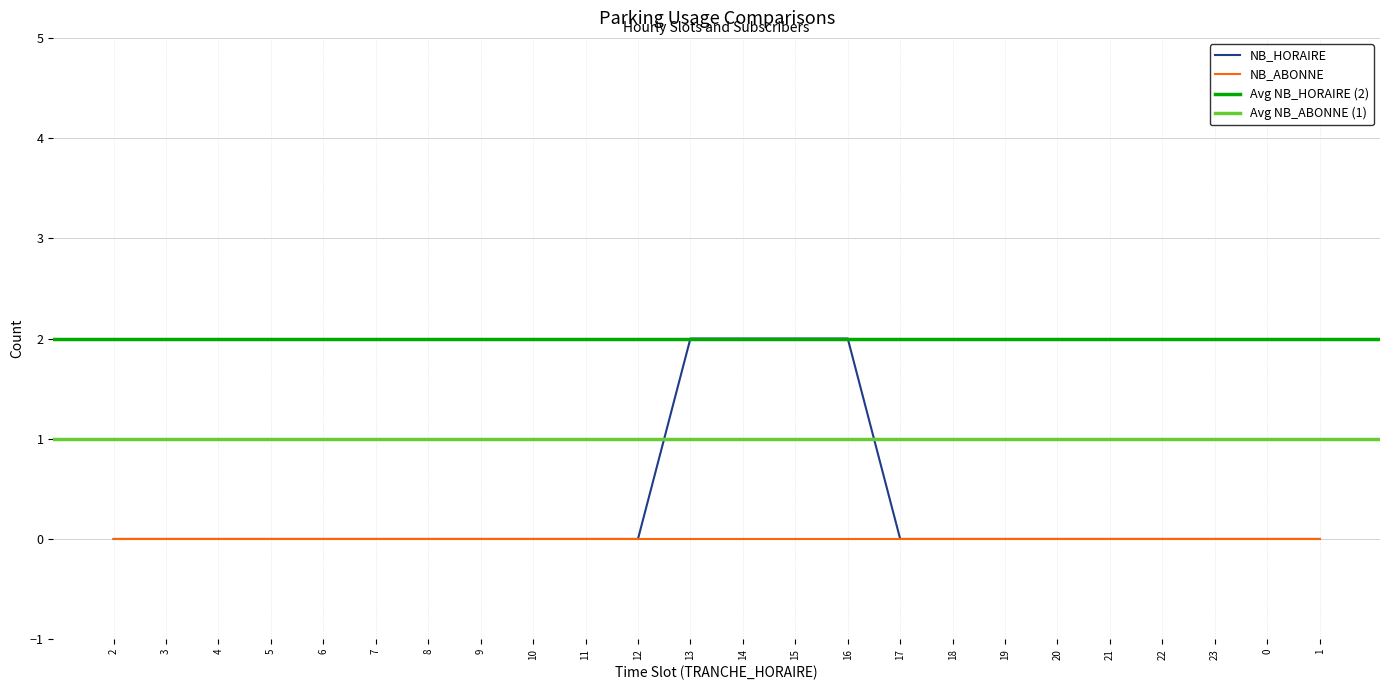

List the labels in order of value, largest first.

13, 14, 15, 16, 2, 3, 4, 5, 6, 7, 8, 9, 10, 11, 12, 17, 18, 19, 20, 21, 22, 23, 0, 1